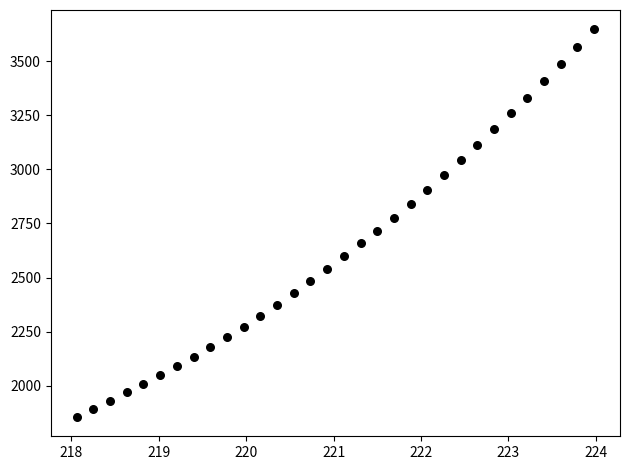

What is the range of X values (max minus min)?

5.9